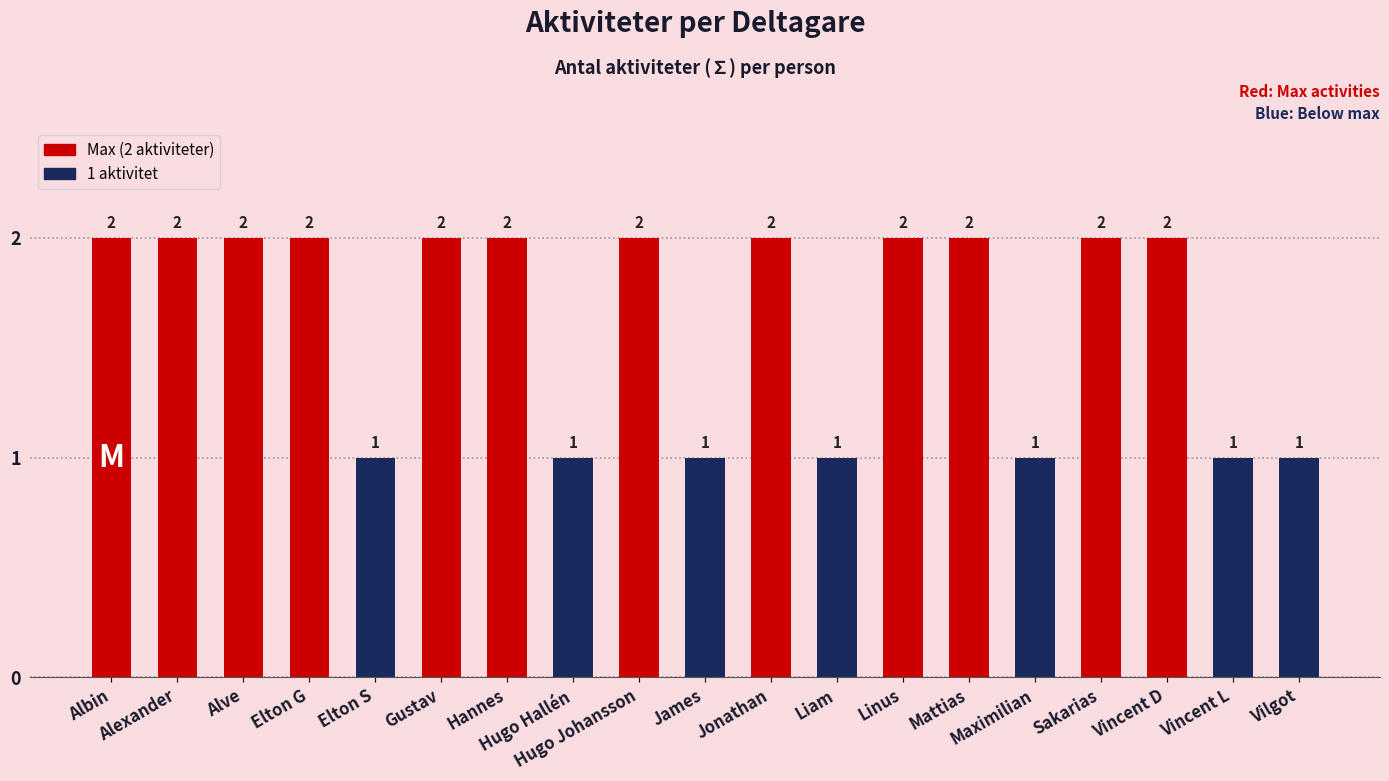

What is the ratio of the value at Maximilian to the value at Alexander?

0.5